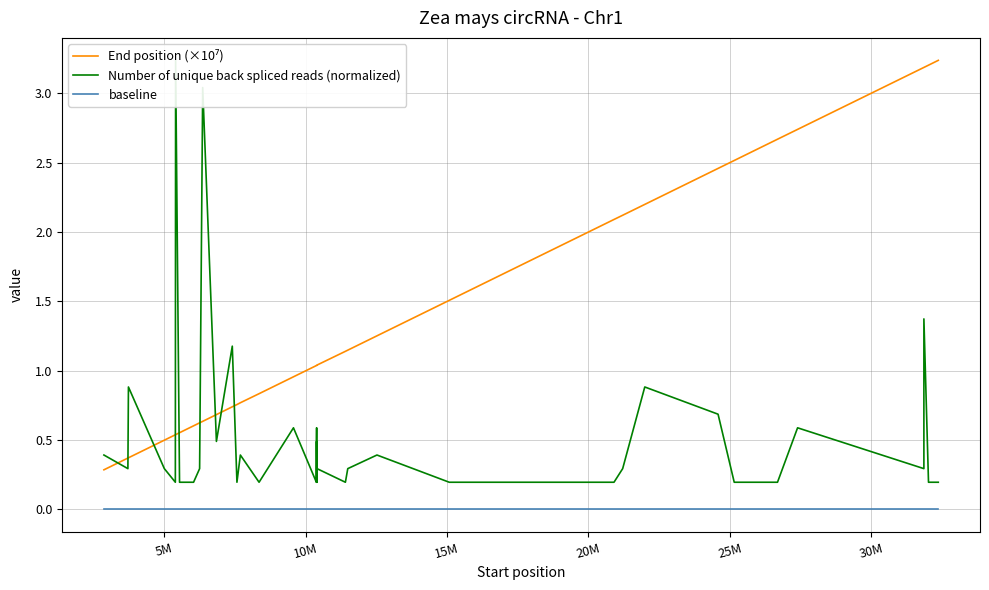

Which series has the largest range (max minus min)?

Number of unique back spliced reads (normalized)